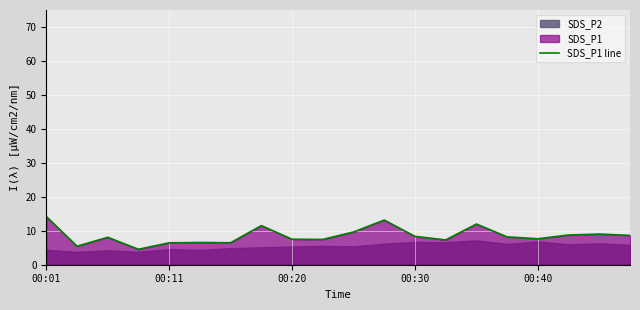

What is the highest value of the SDS_P1 line series?

14.2